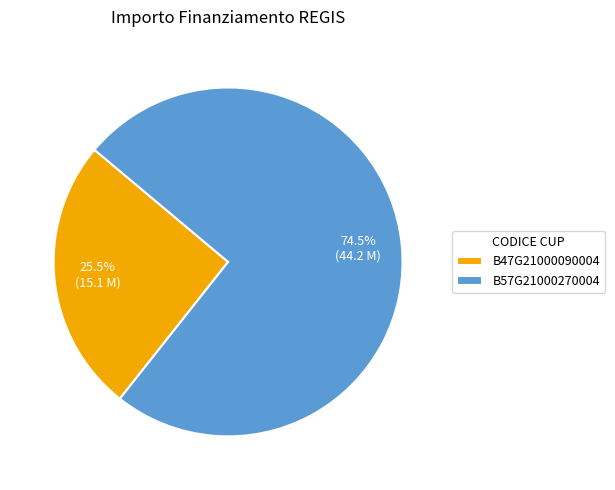

To the nearest percent, what is the difference between the largest and smallest slice percentages?

49%